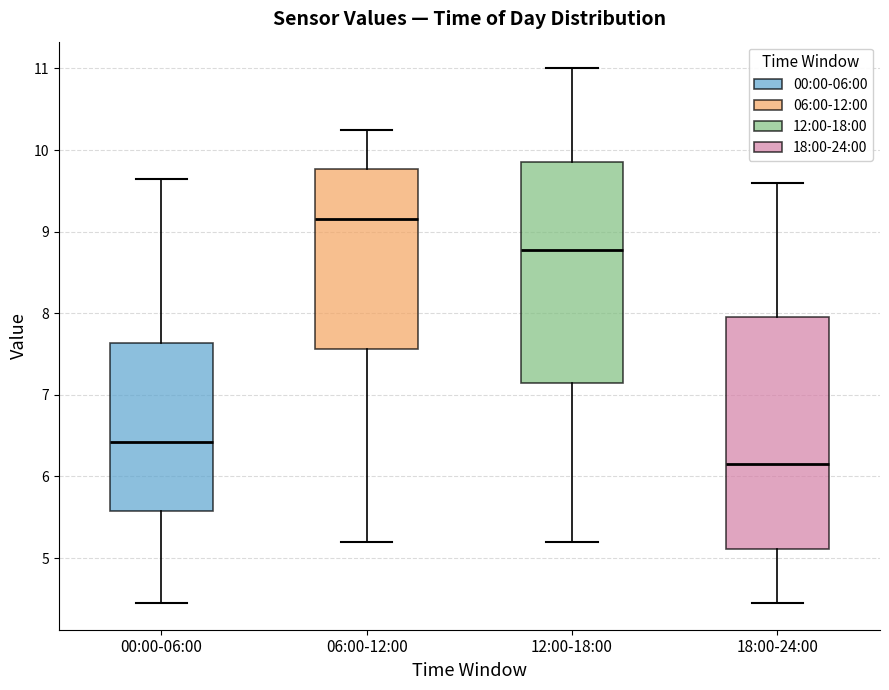

Reading left to right, transcribe this box plot: for each box, give where its median line is, the range the box spans, and where its two whiskers end, as read against the y-axis. The values are not printed on the chart, so give them approximately, as read against the axis.

00:00-06:00: median 6.4, box 5.6 to 7.6, whiskers 4.5 to 9.7
06:00-12:00: median 9.2, box 7.6 to 9.8, whiskers 5.2 to 10.3
12:00-18:00: median 8.8, box 7.2 to 9.9, whiskers 5.2 to 11.0
18:00-24:00: median 6.2, box 5.1 to 8.0, whiskers 4.5 to 9.6